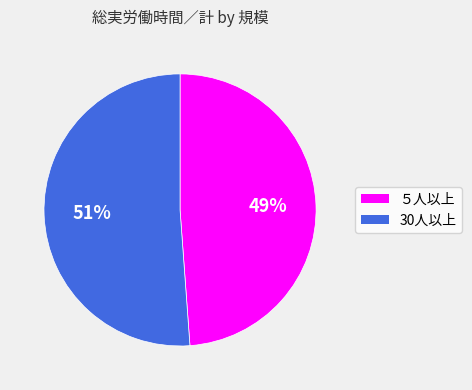

Is 30人以上 the majority of the pie?

Yes